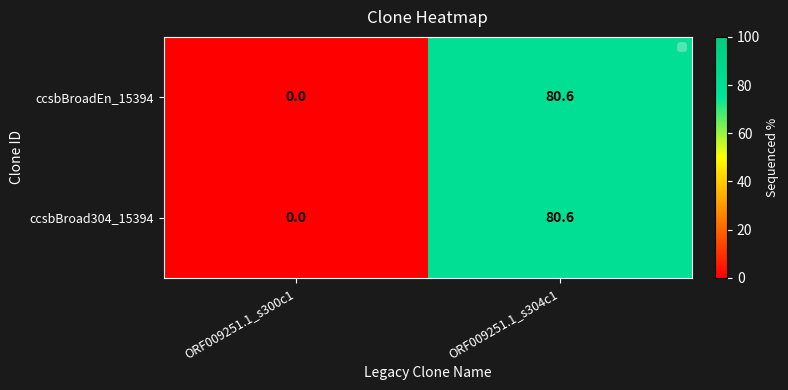

The value of ccsbBroad304_15394 at ORF009251.1_s304c1 is 80.6. True or false?

True